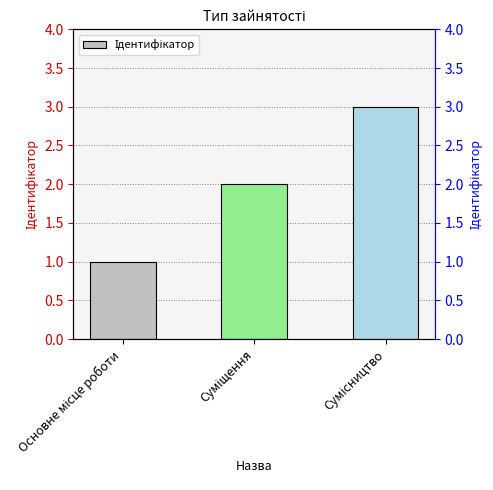

Rank the categories by value from highest to lowest.

Сумісництво, Суміщення, Основне місце роботи